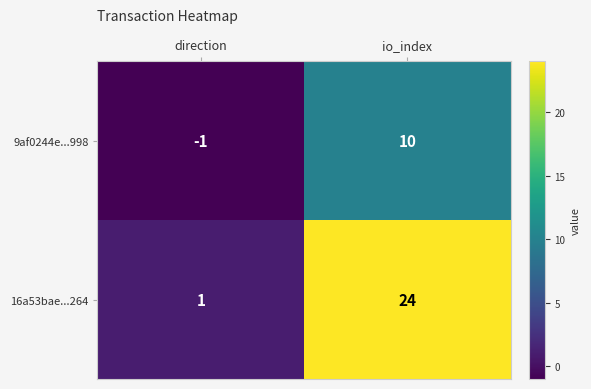

The 9af0244e...998 series shows 10 at io_index. True or false?

True